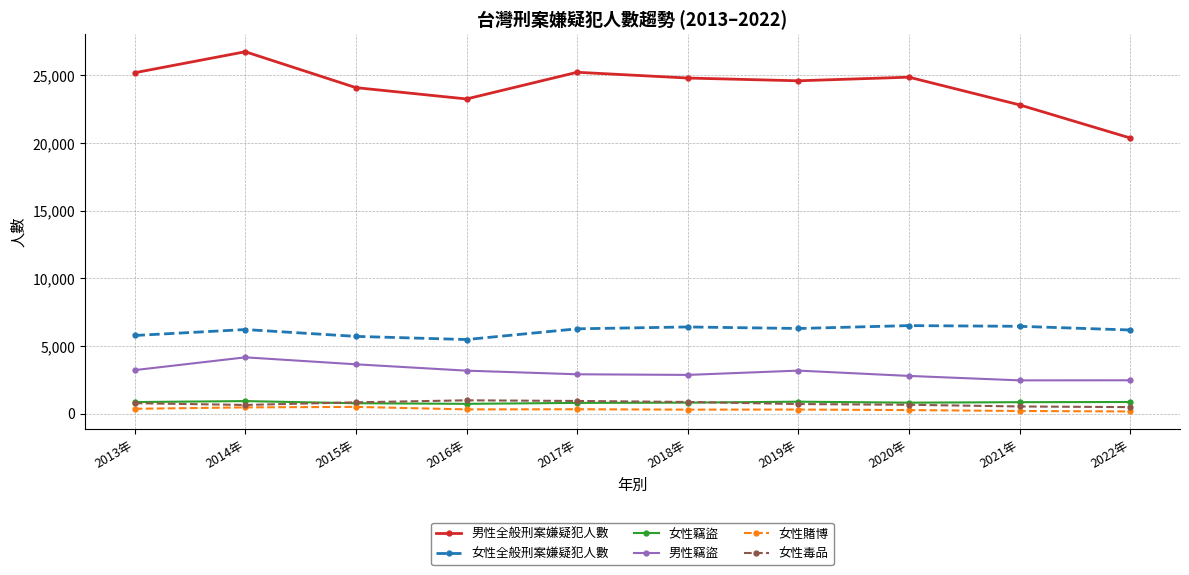

True or false: 女性賭博 and 女性全般刑案嫌疑犯人數 cross at least once.

False